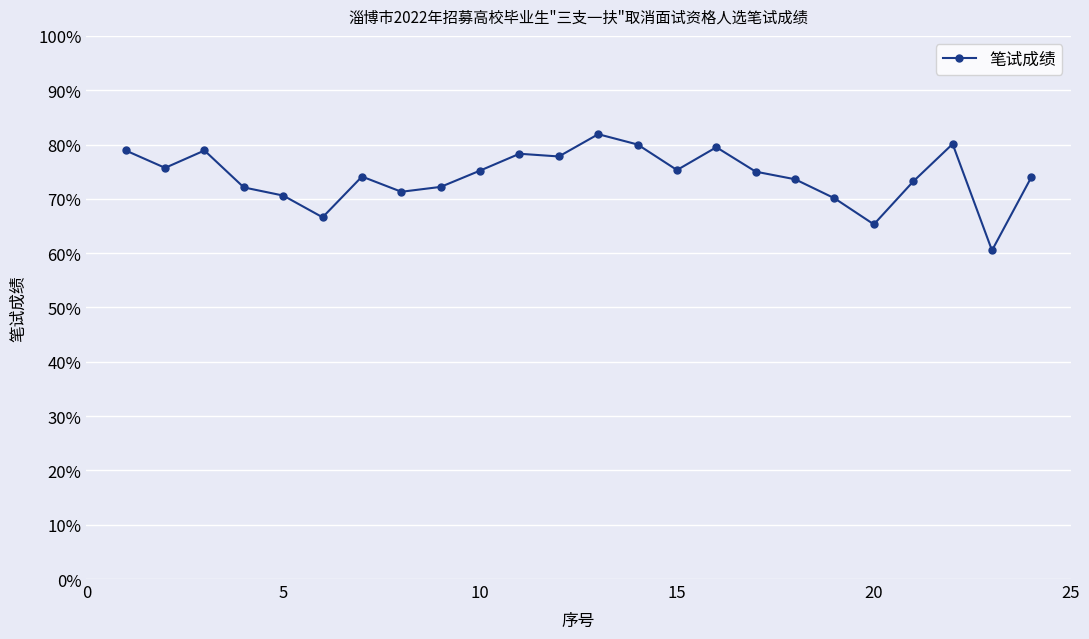

True or false: the data has more than 1 interior local peaks.

True